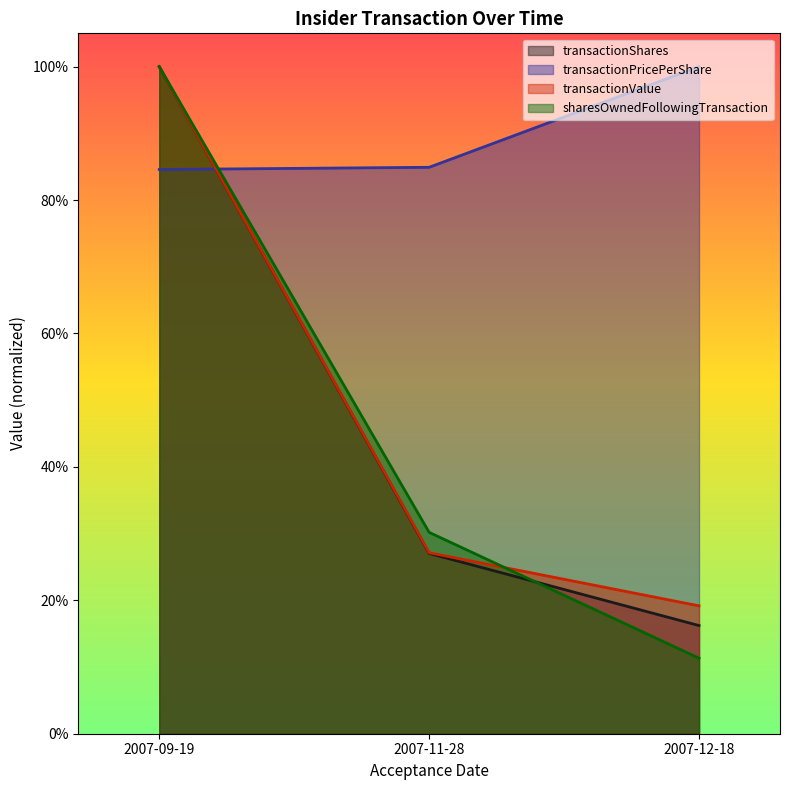

How many categories are shown in the chart?

3